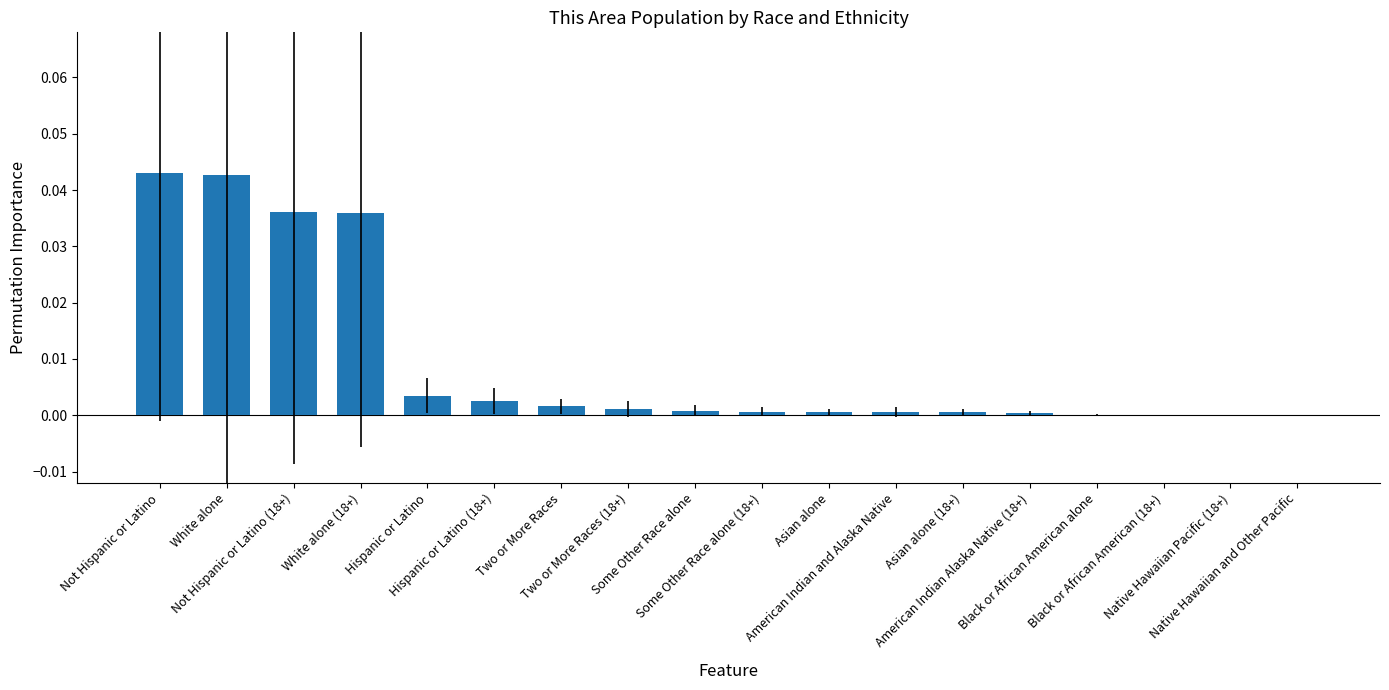

Is it true that the value at Black or African American (18+) is 0.0?

True